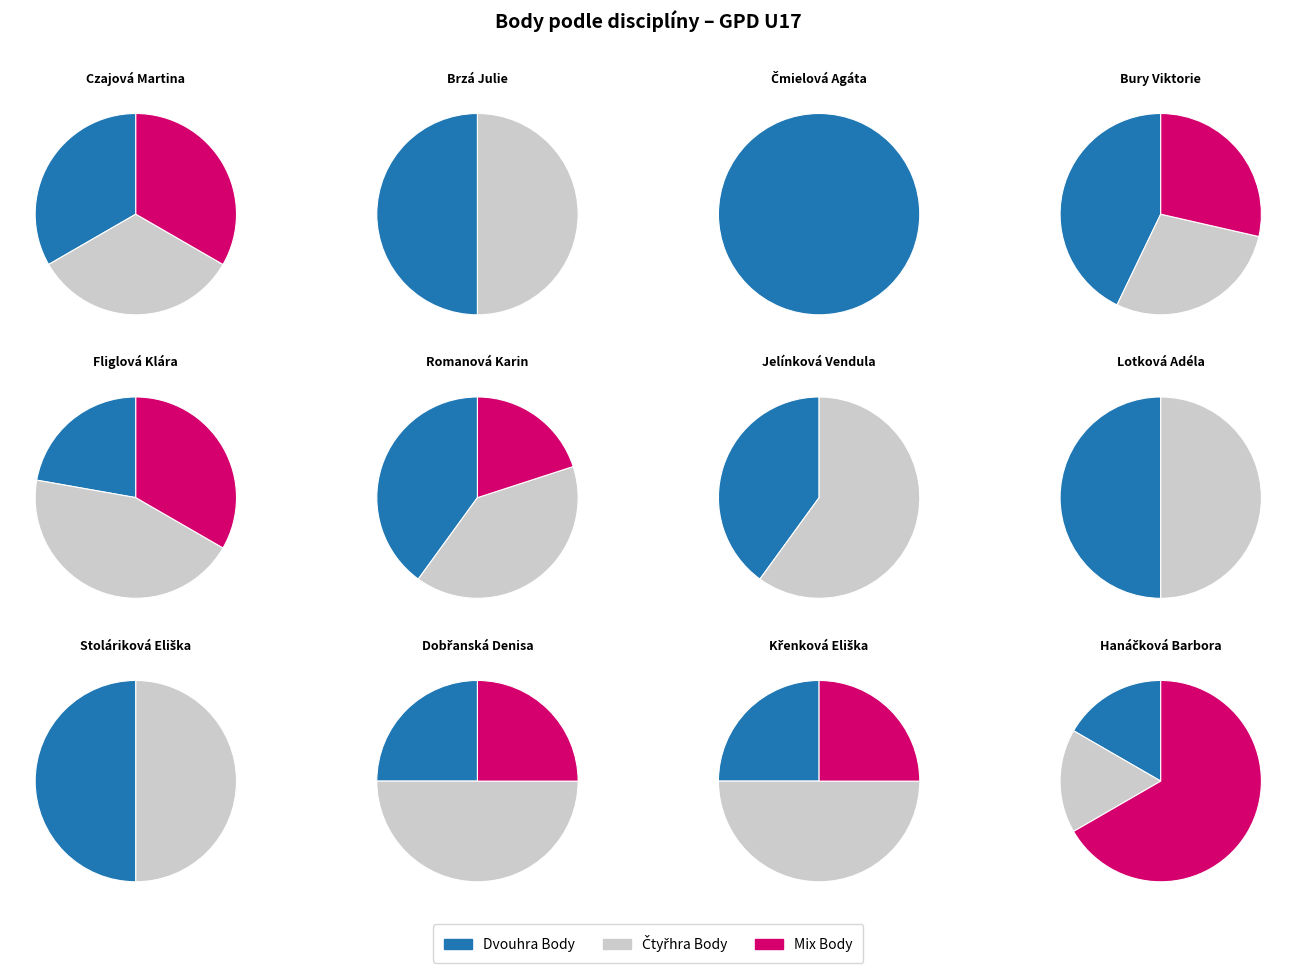

Do Čmielová Agáta and Fliglová Klára together represent more than half of the pie?

No